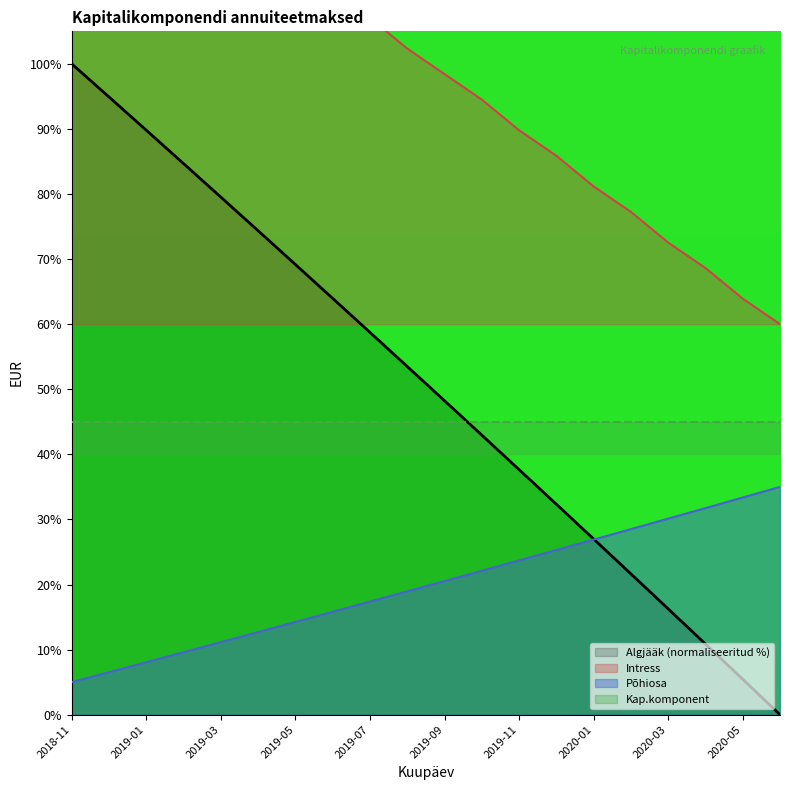

Is it true that Põhiosa equals 5.0 at 2018-11?

True